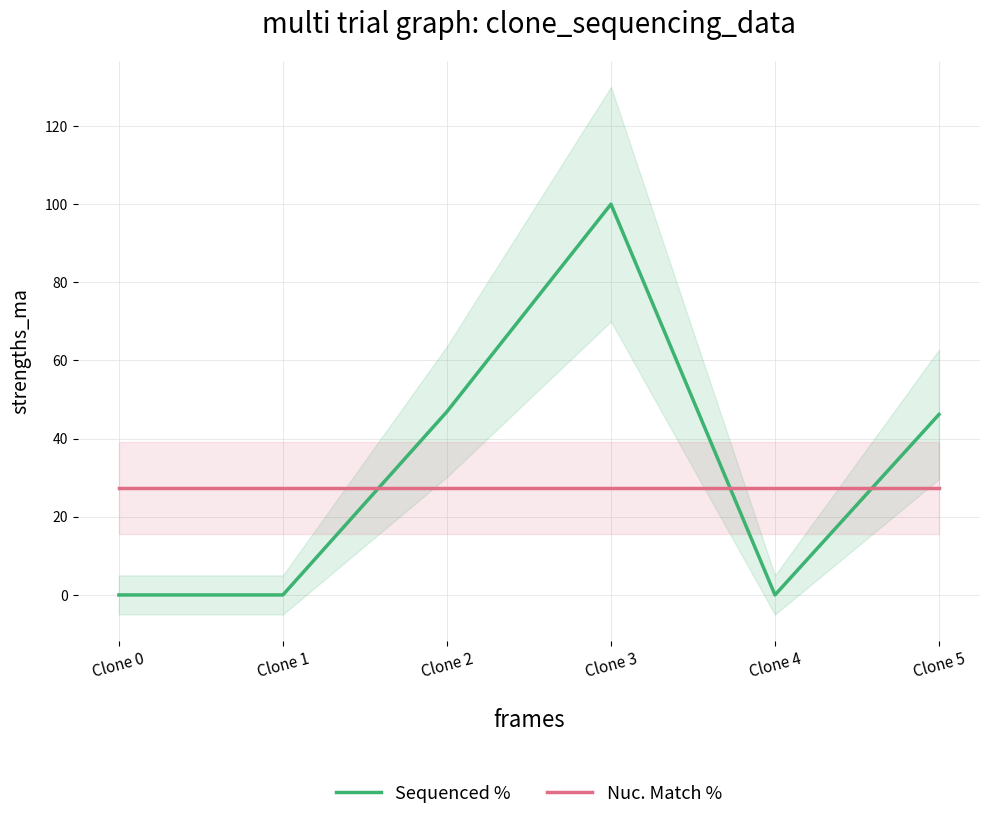

What is the difference between the highest and lowest values at Clone 2?

19.6